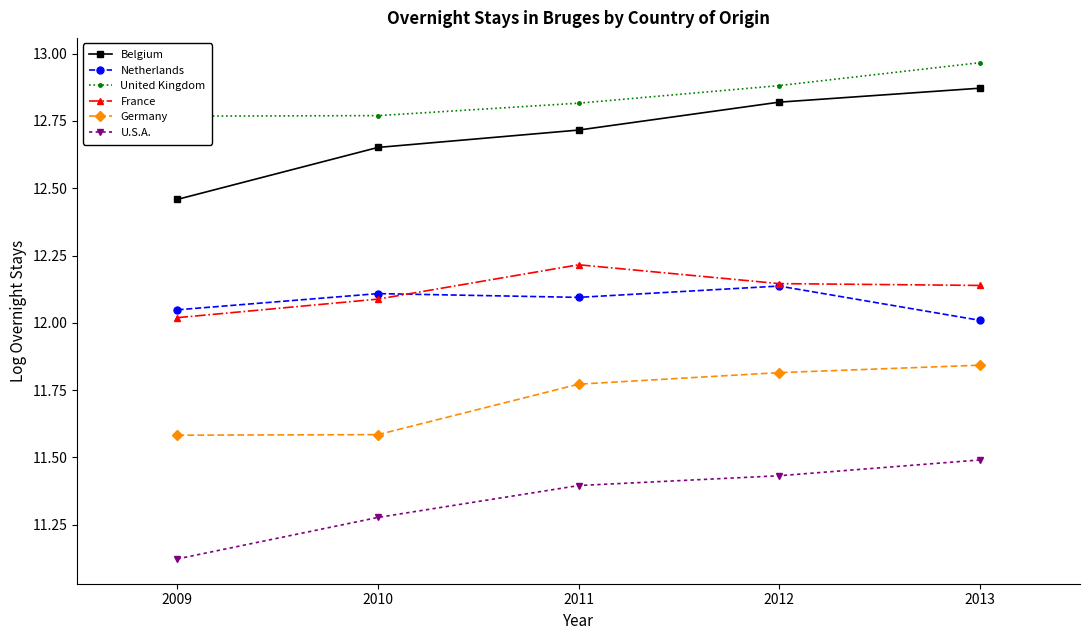

True or false: United Kingdom and Belgium cross at least once.

False